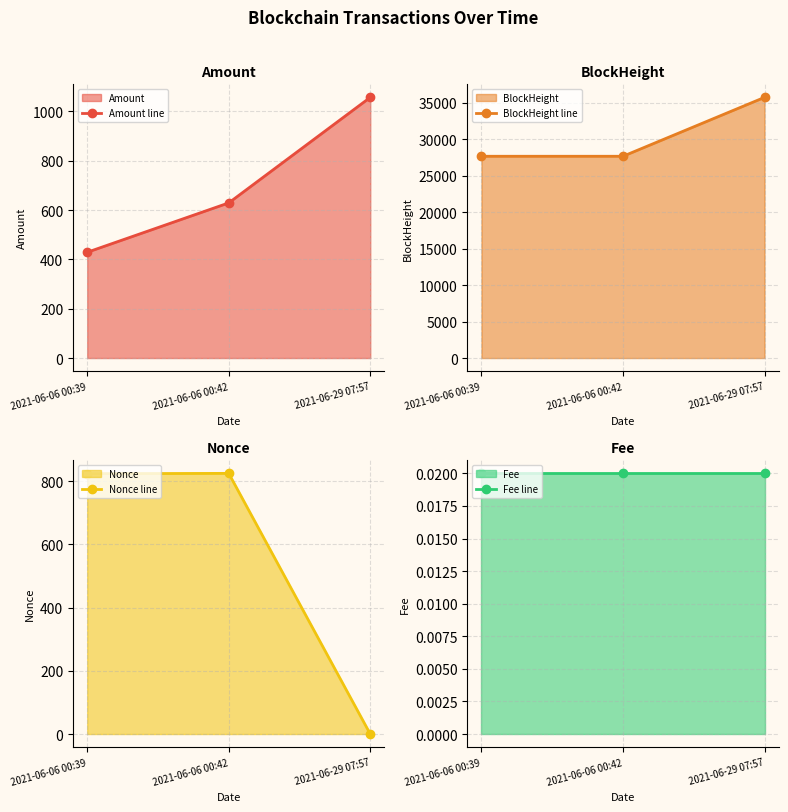

Which category has the highest value across all series?

2021-06-29 07:57